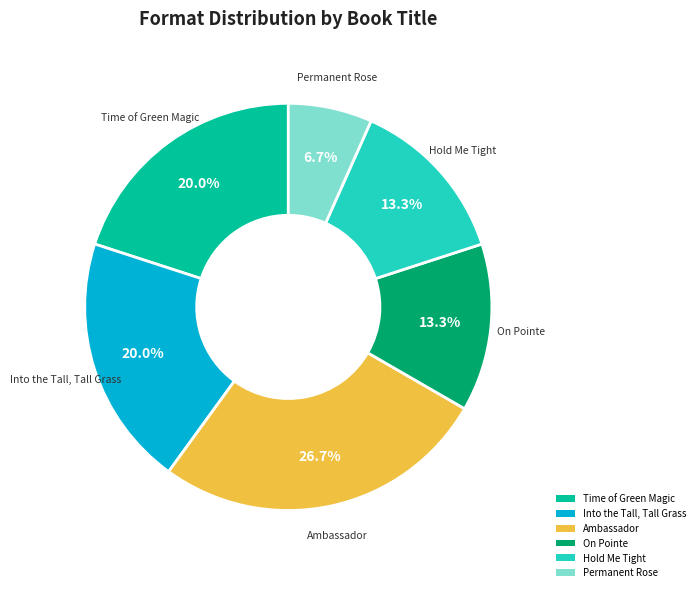

How many segments does this pie chart have?

6